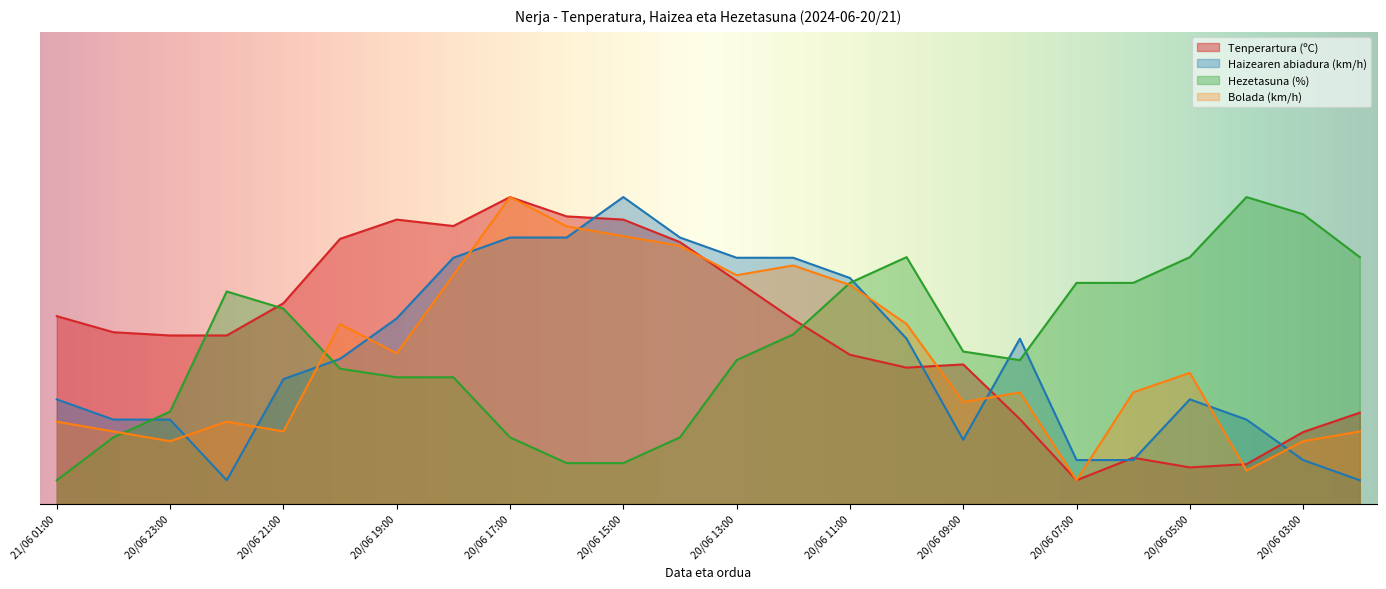

What is the difference between the Tenperartura (ºC) values at 20/06 22:00 and 20/06 09:00?

6.1